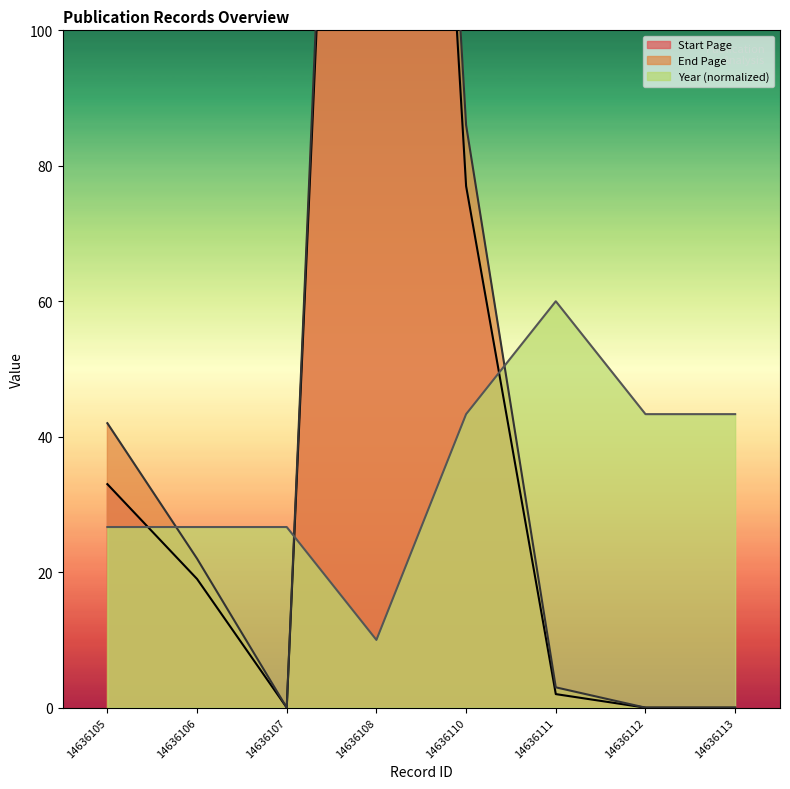

Which has a higher value, 14636110 or 14636106?

14636110